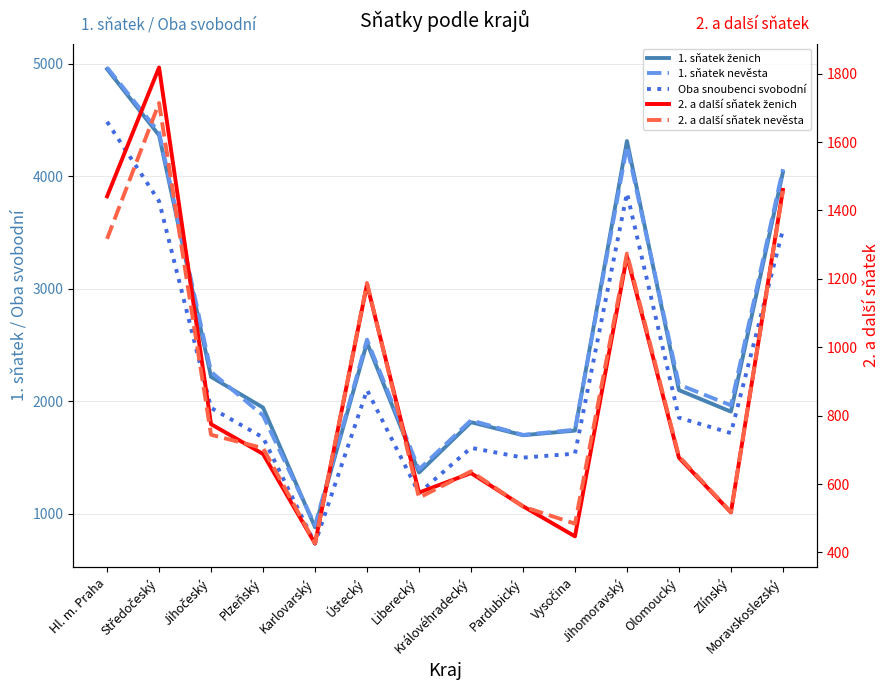

What are all the series names shown in the legend?

1. sňatek ženich, 1. sňatek nevěsta, Oba snoubenci svobodní, 2. a další sňatek ženich, 2. a další sňatek nevěsta